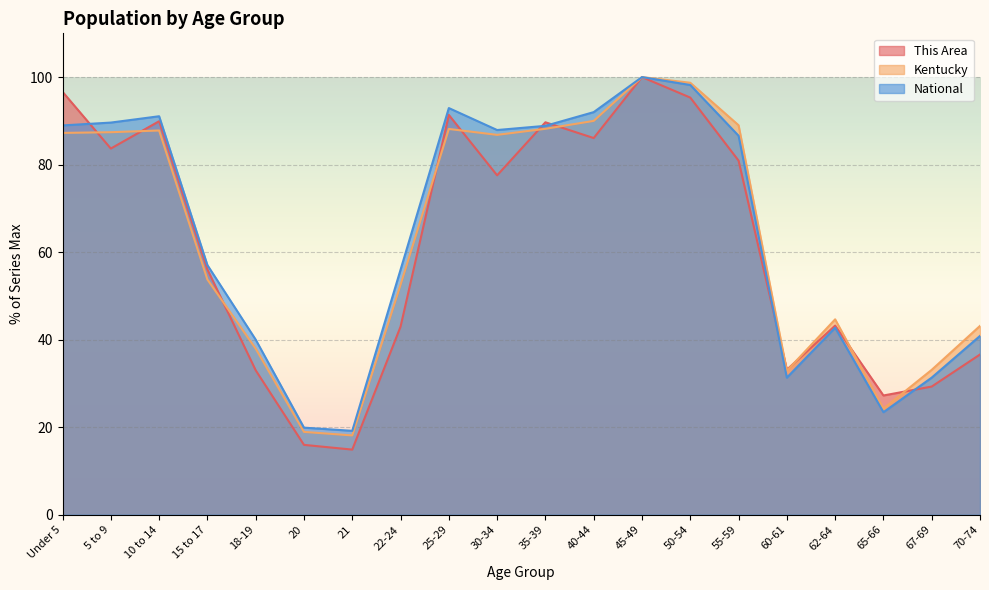

In This Area, how many points are higher than both neighbors (excluding endpoints)?

5